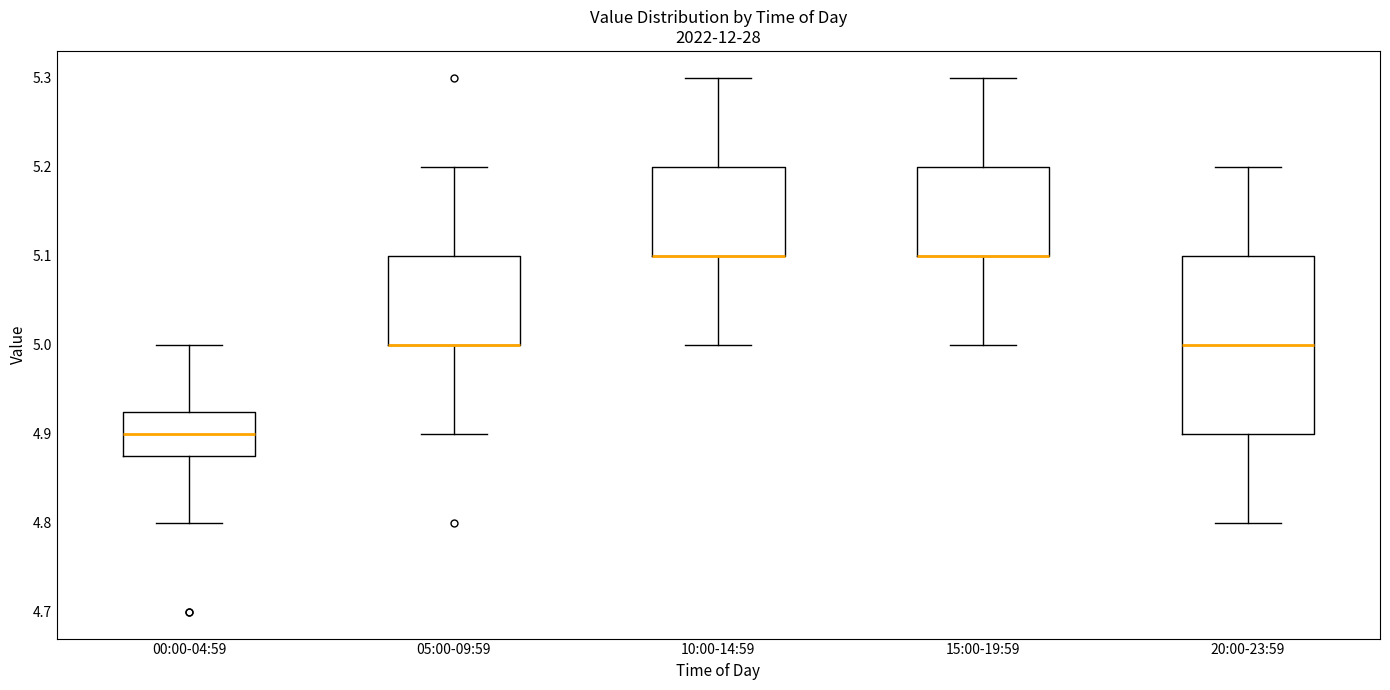

Reading left to right, transcribe this box plot: for each box, give where its median line is, the range the box spans, and where its two whiskers end, as read against the y-axis. The values are not printed on the chart, so give them approximately, as read against the axis.

00:00-04:59: median 4.90, box 4.88 to 4.93, whiskers 4.80 to 5.00
05:00-09:59: median 5.00 (drawn on the box's lower edge), box 5.00 to 5.10, whiskers 4.90 to 5.20
10:00-14:59: median 5.10 (drawn on the box's lower edge), box 5.10 to 5.20, whiskers 5.00 to 5.30
15:00-19:59: median 5.10 (drawn on the box's lower edge), box 5.10 to 5.20, whiskers 5.00 to 5.30
20:00-23:59: median 5.00, box 4.90 to 5.10, whiskers 4.80 to 5.20